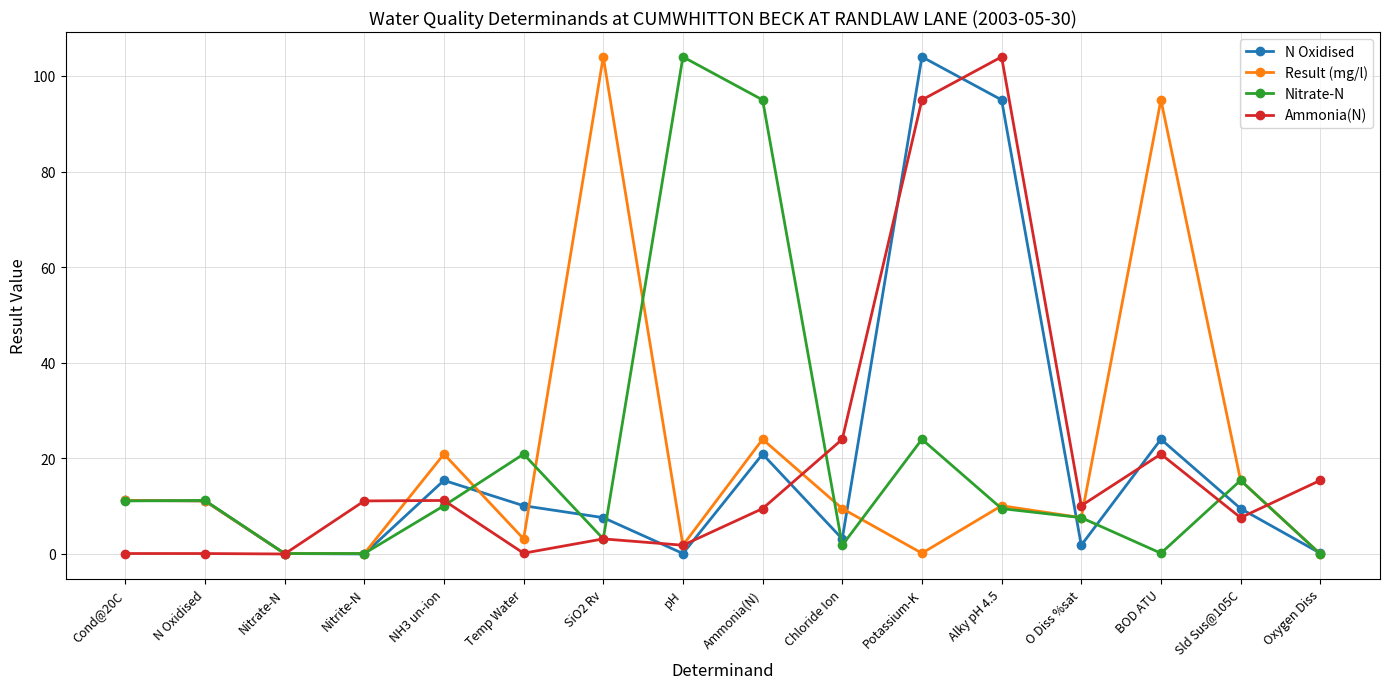

What is the value of the N Oxidised point at the 5th from the left?

15.4